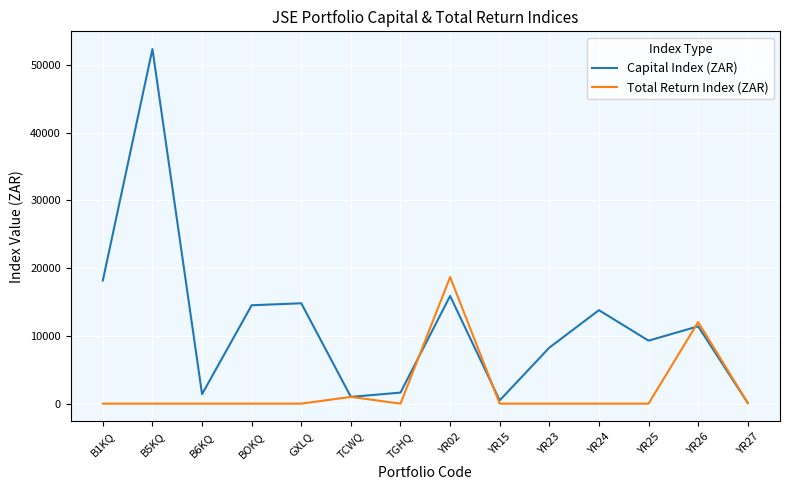

True or false: Total Return Index (ZAR) has more than 0 interior local peaks.

True